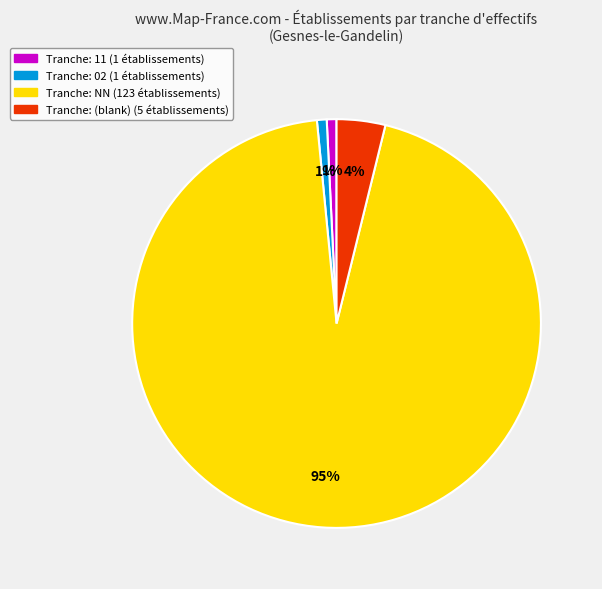

To the nearest percent, what is the average slice percentage?

25%